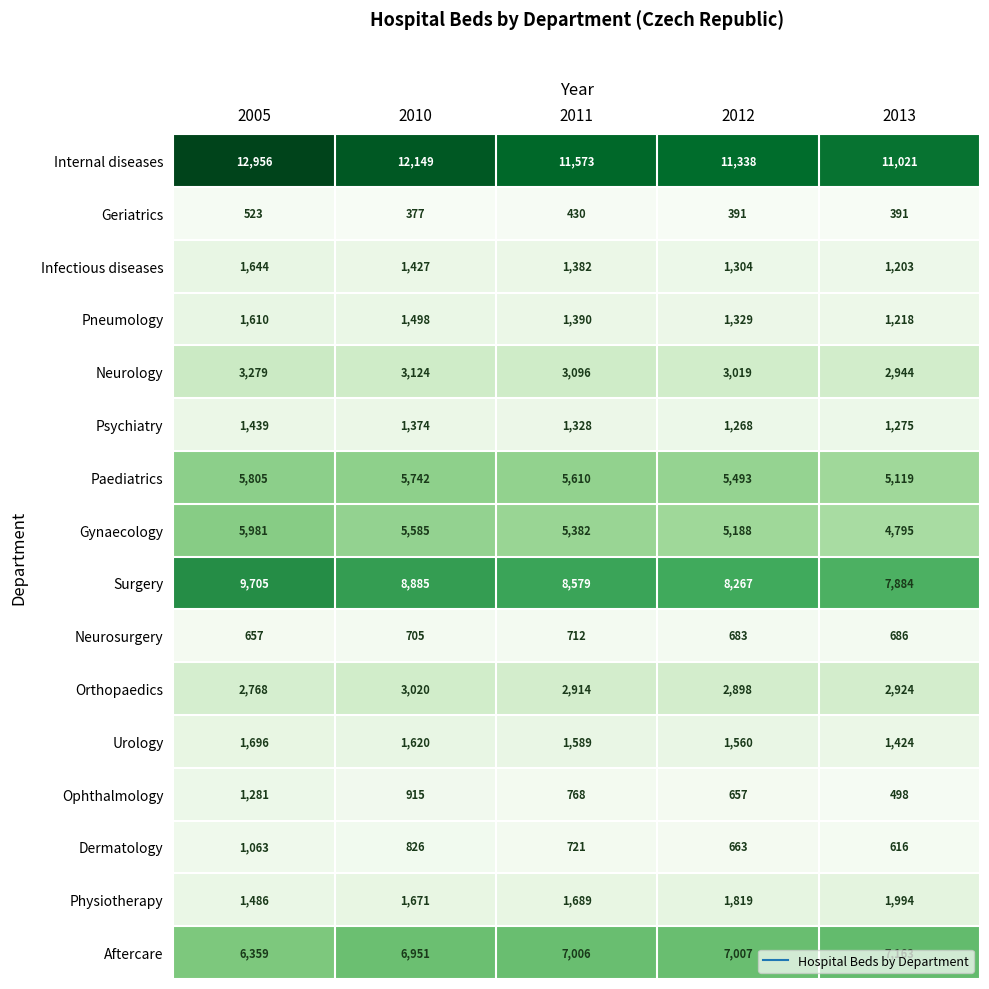

Which category has the lowest value in the Infectious diseases series?

2013